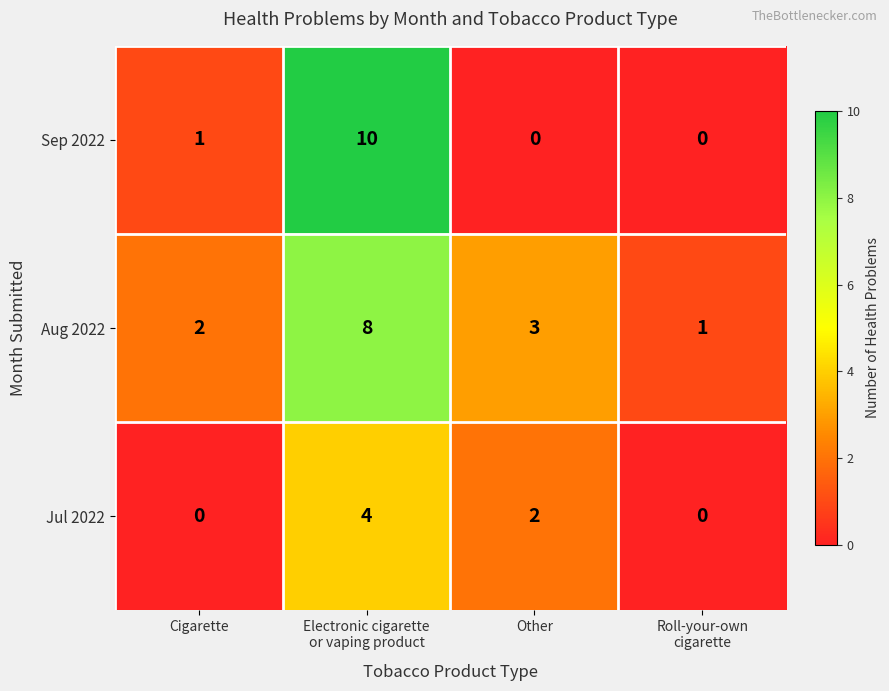

How many Jul 2022 values are between 0 and 4?

4